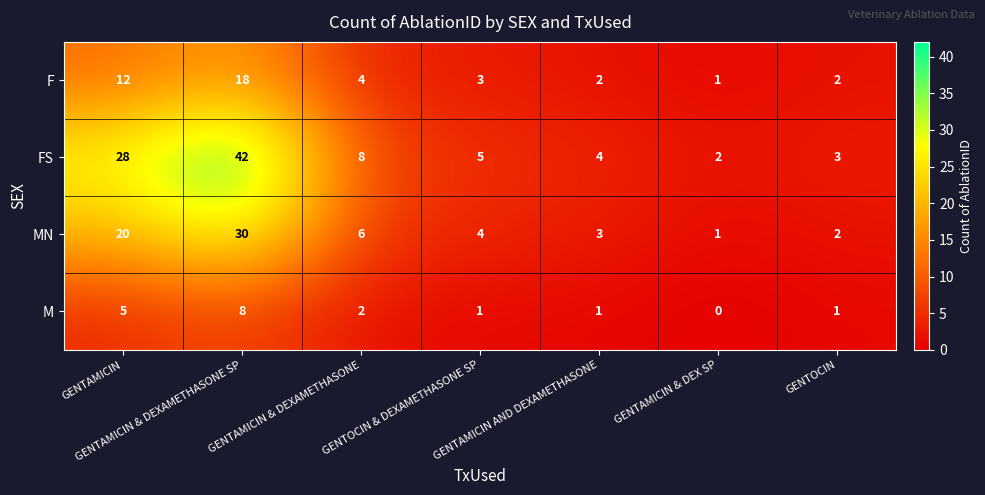

How many values in M are above zero?

6